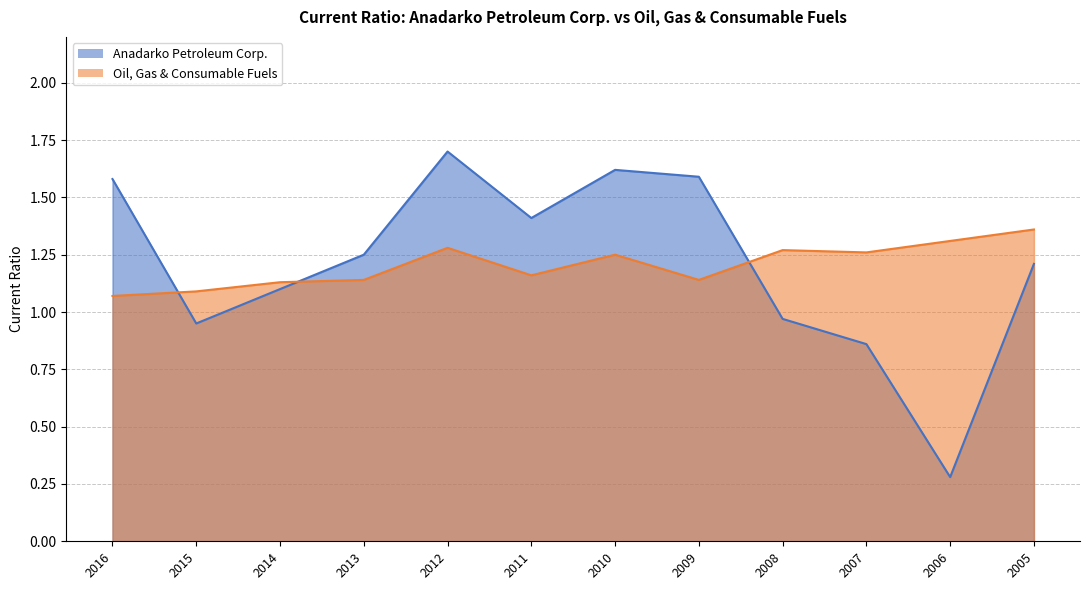

What is the difference between the maximum and minimum values in the Anadarko Petroleum Corp. series?

1.4